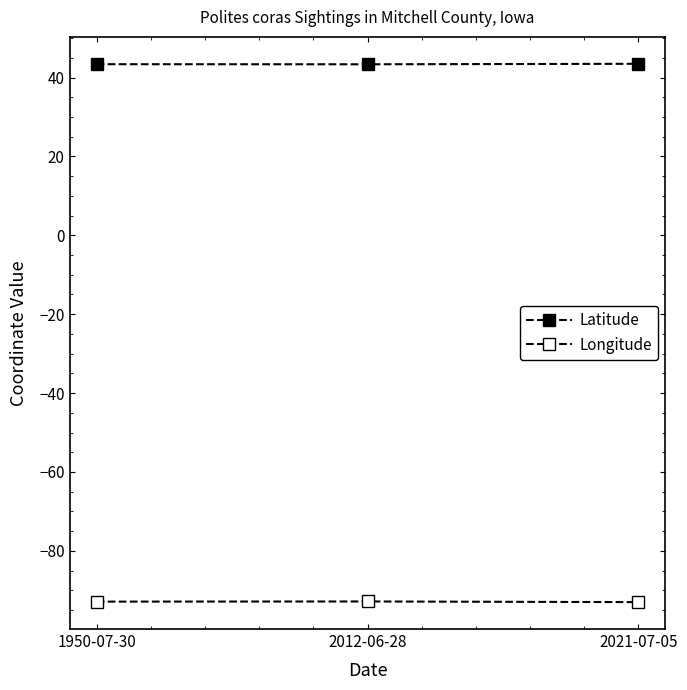

Does the chart have visible grid lines?

No